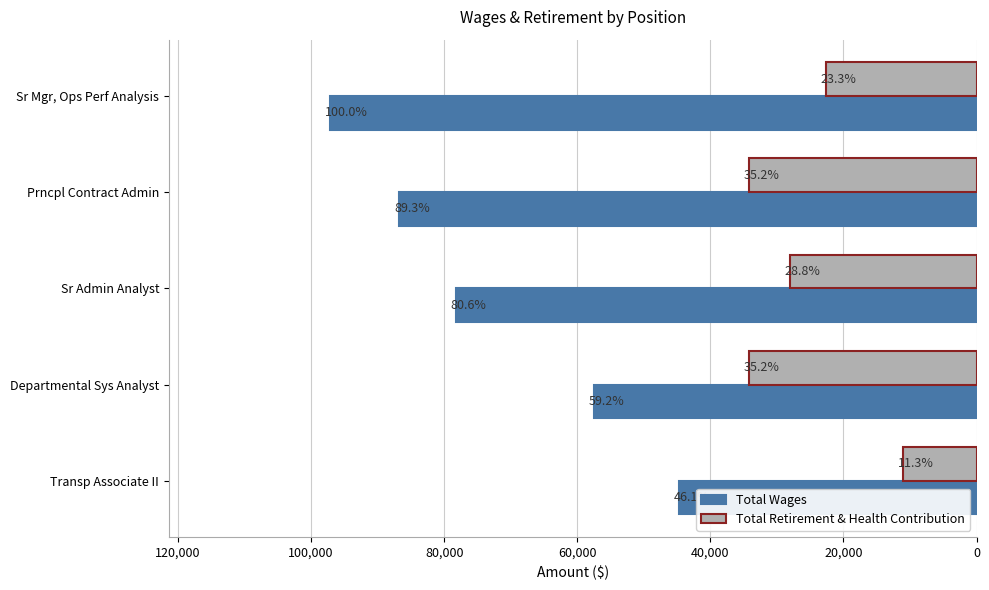

Reading left to right, list all the values displayed in this chart.

Total Wages: 97093	86751	78279	57453	44752
Total Retirement & Health Contribution: 22600	34157	27995	34157	10998